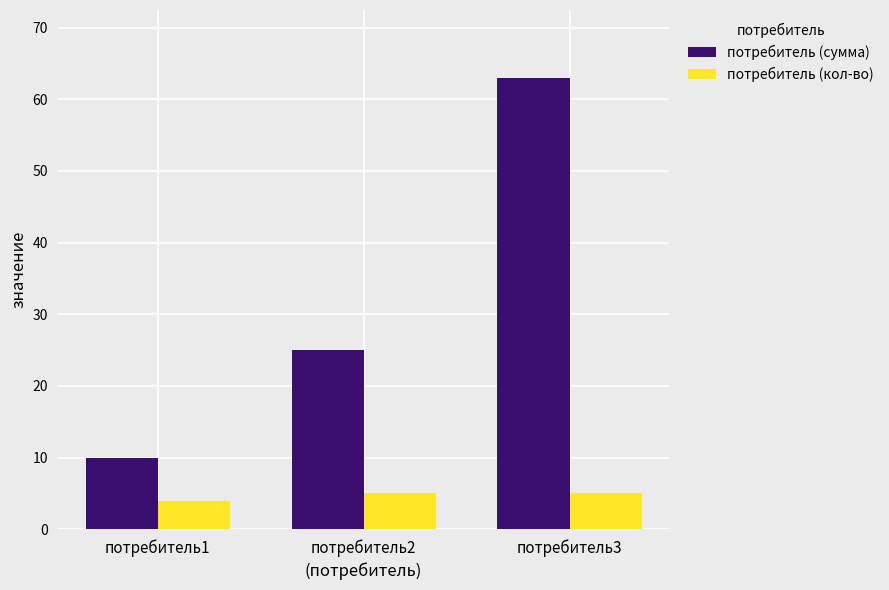

What is the sum of all потребитель (кол-во) values?

14